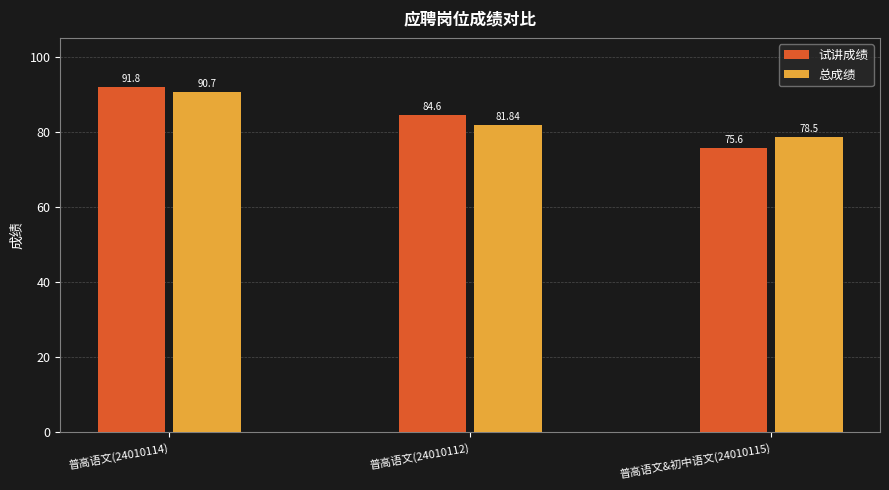

At which label does 总成绩 first exceed 81?

普高语文(24010114)